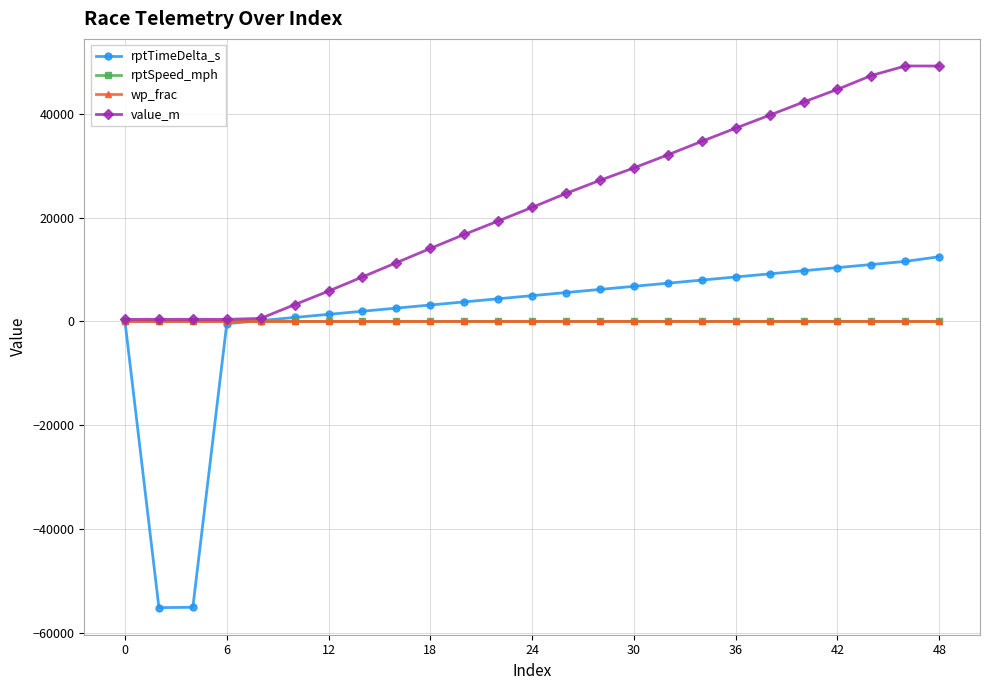

What is the greatest value displayed?

49215.4